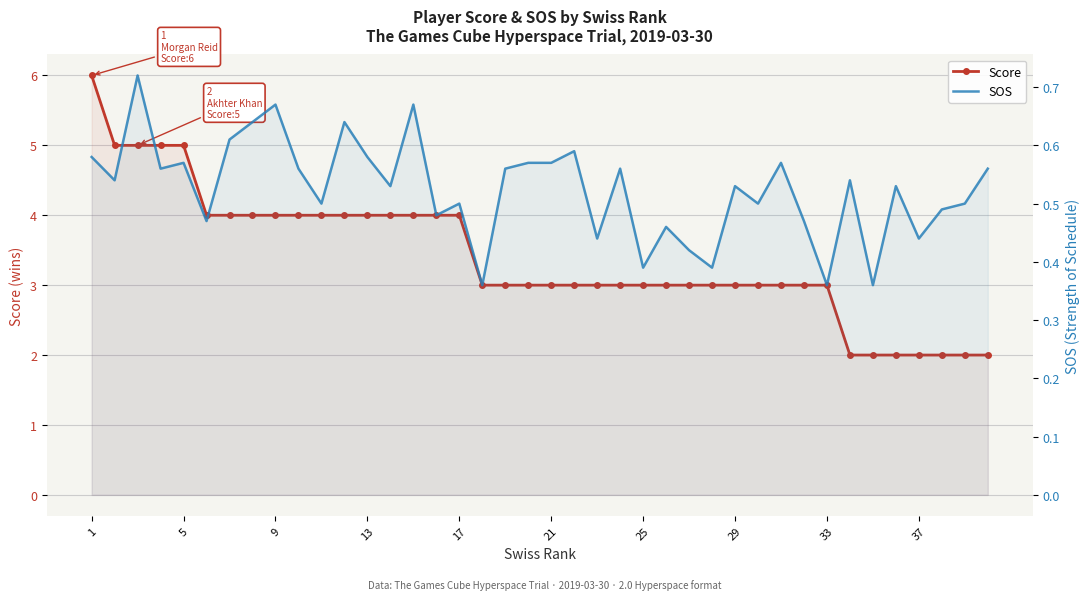

What is the minimum value for SOS?

0.4